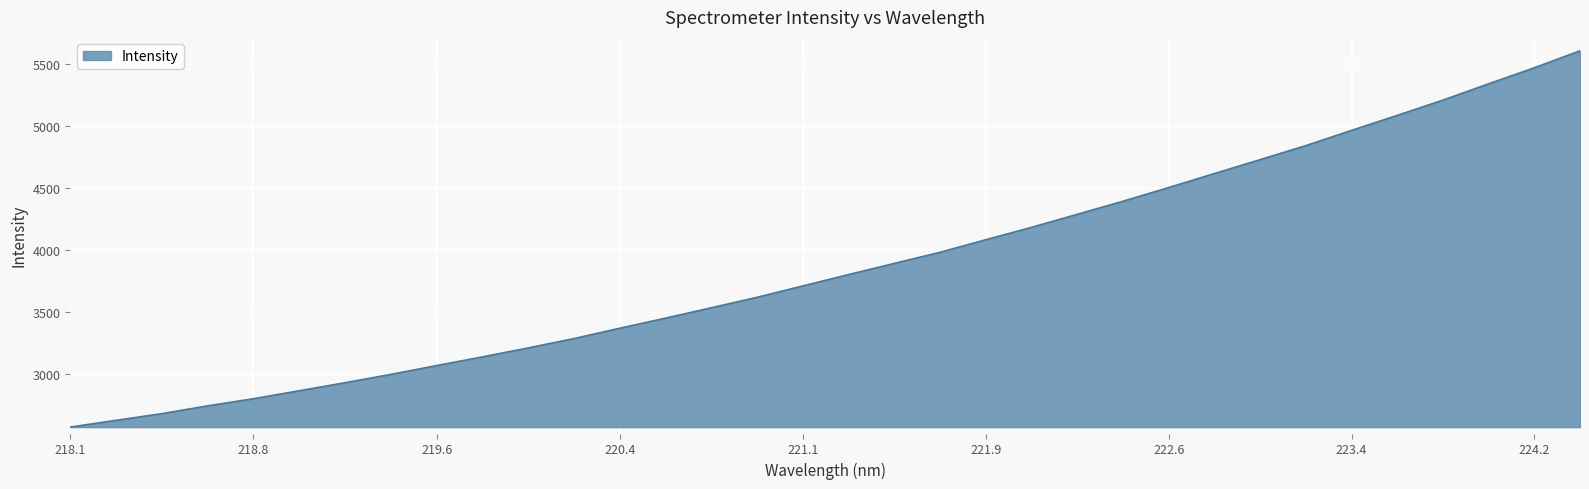

How many values exceed 3803?

17